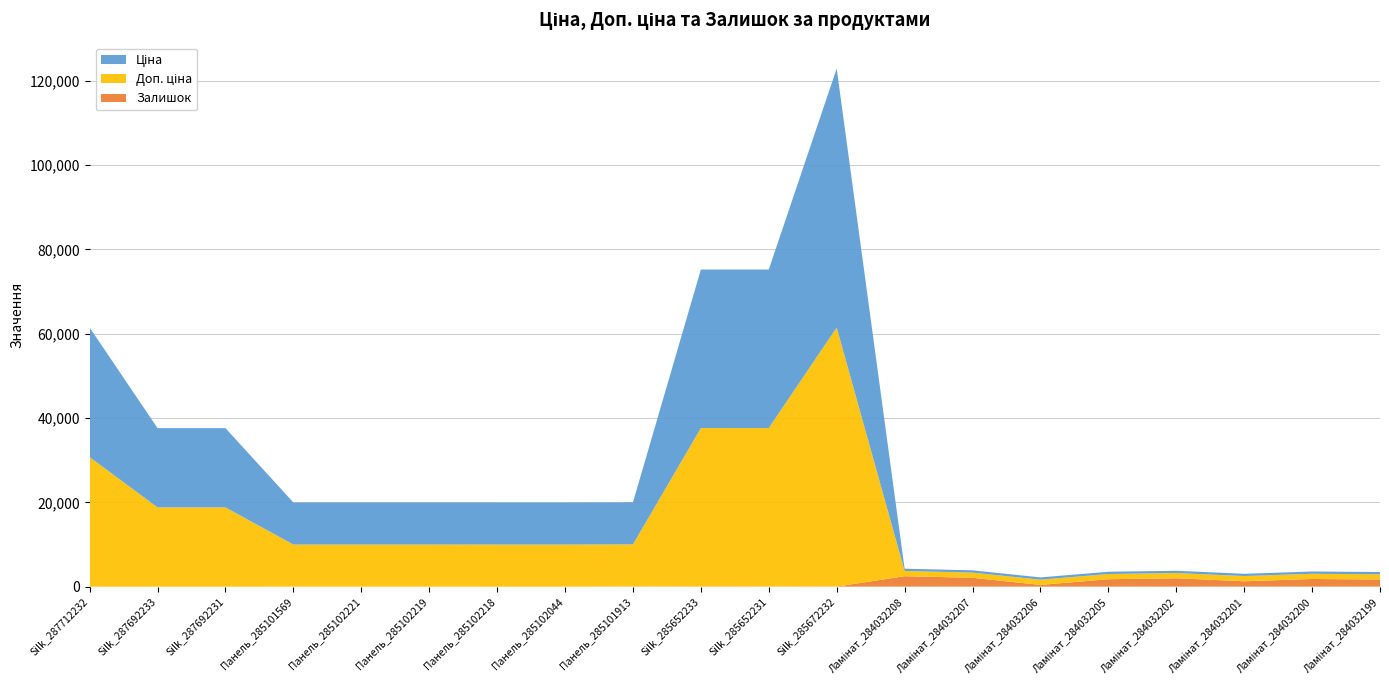

Reading left to right, transcribe all the data shown in this chart.

Ціна: 30717.1	18796.8	18796.8	9975.0	9975.0	9975.0	9975.0	9975.0	9975.0	37593.6	37593.6	61434.3	539.0	539.0	539.0	539.0	539.0	539.0	539.0	539.0
Доп. ціна: 30717.1	18796.8	18796.8	9975.0	9975.0	9975.0	9975.0	9975.0	9975.0	37593.6	37593.6	61434.3	1235.4	1235.4	1235.4	1235.4	1235.4	1235.4	1235.4	1235.4
Залишок: 0.0	0.0	0.0	7.0	11.0	9.0	3.0	1.0	47.0	13.0	23.0	16.0	2483.0	2096.0	417.0	1757.0	1992.0	1276.0	1816.0	1692.0